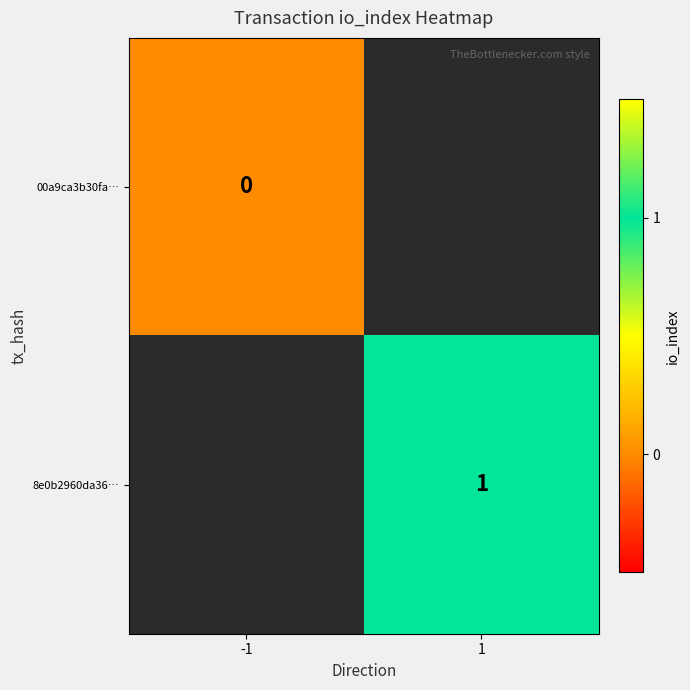

True or false: 8e0b2960da36… has a value of 2 at 1.

False